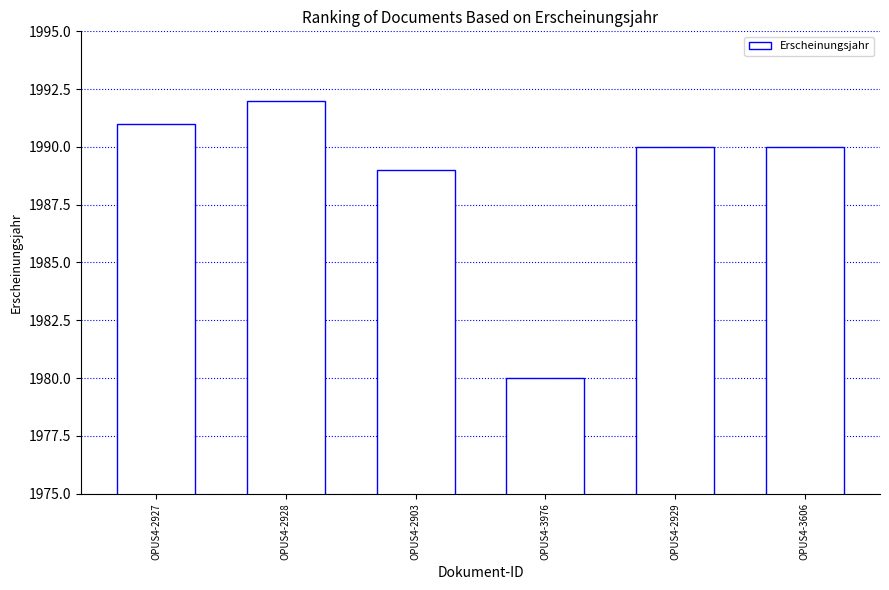

Read the value at OPUS4-3976, to the nearest 5.

1980